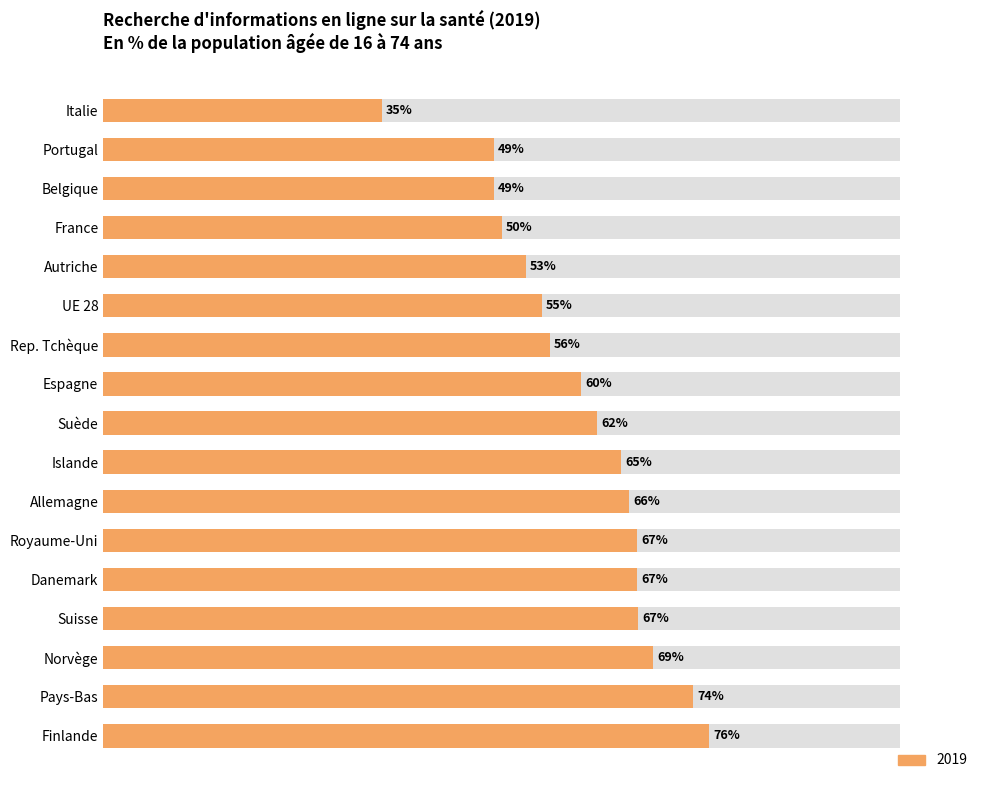

Which has a higher value, Belgique or Italie?

Belgique